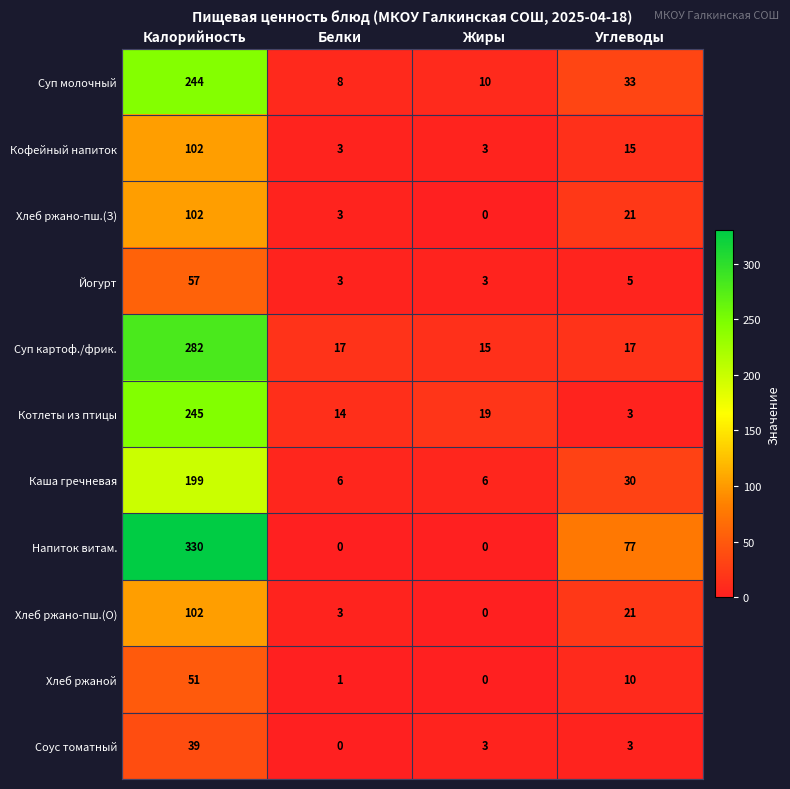

What is the sum of all Суп молочный values?

295